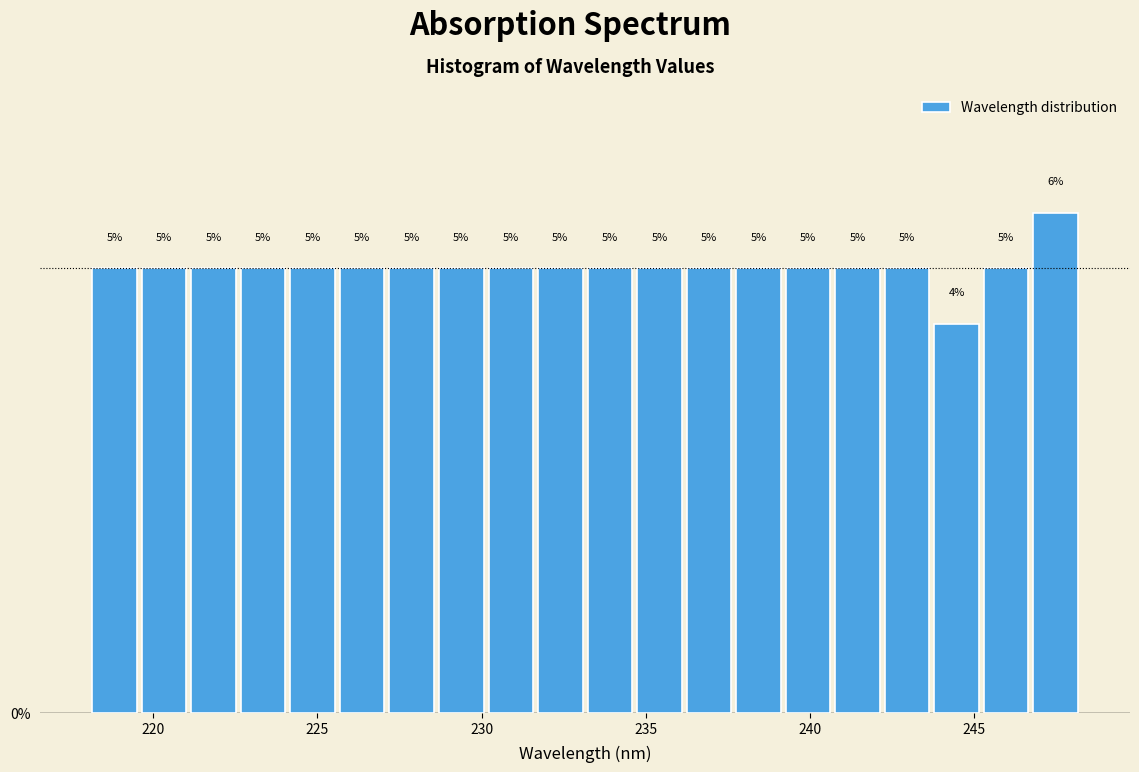

Around what value on the x-axis is the tallest bar? Give the approximate position of its centre, as read against the axis.

247.5